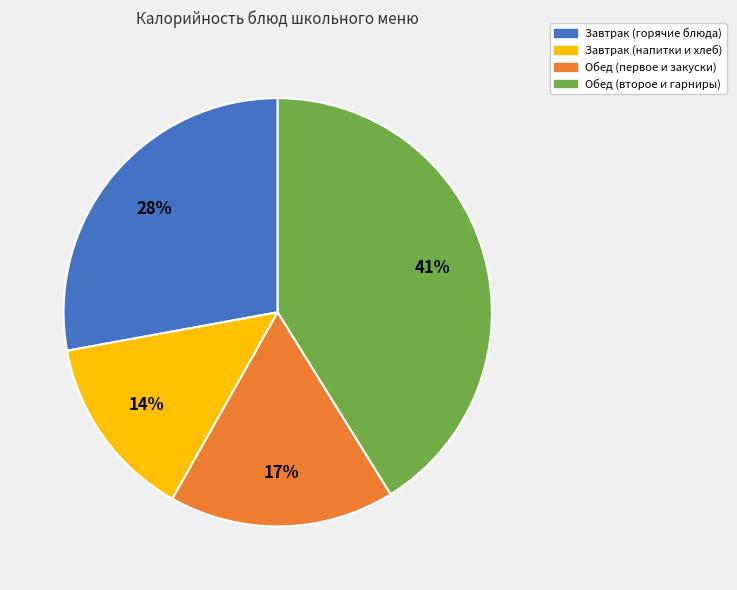

Is there any slice that represents more than half of the pie?

No